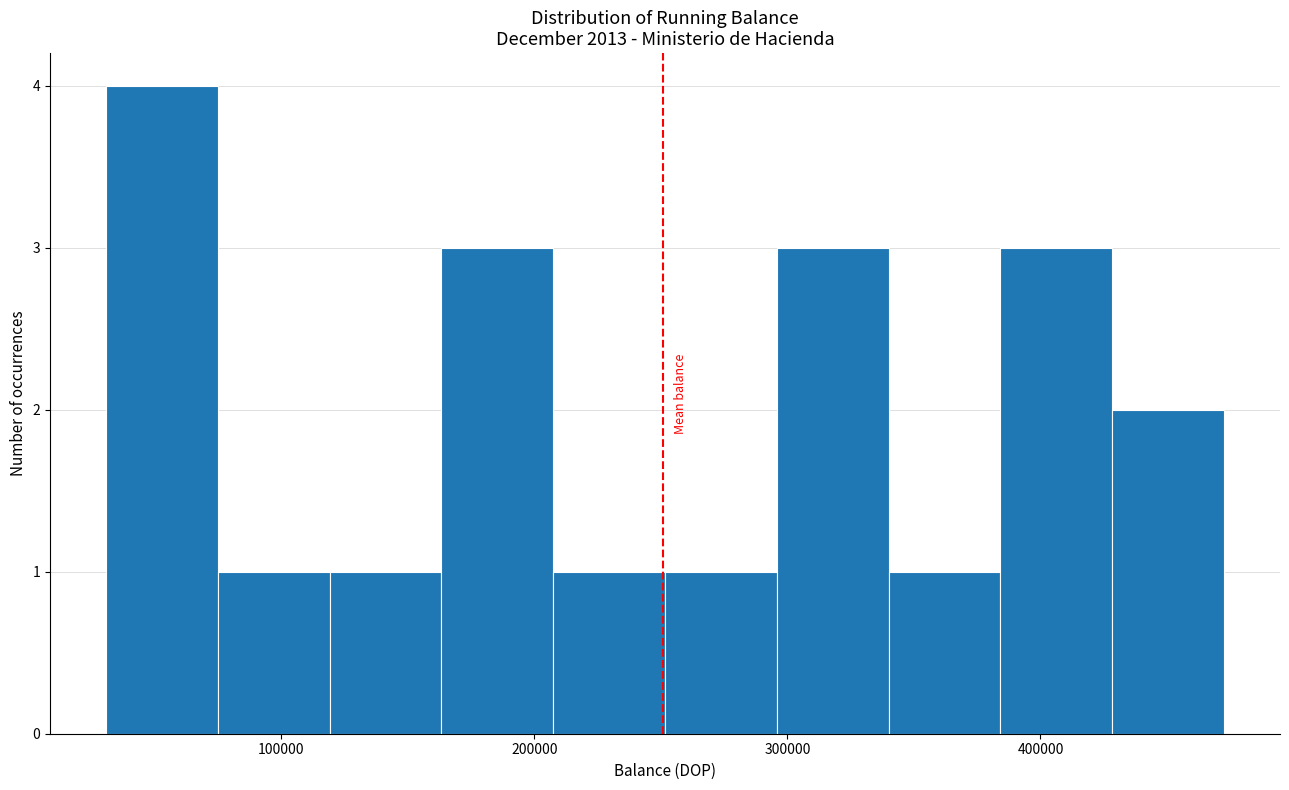

Reading left to right, transcribe this chart: for each bar, give the range it covers on the x-axis and its height. Neither the bar edges nor the heights are printed on the chart, so give them approximately, as read against the axes.

30000 to 70000: 4
70000 to 120000: 1
120000 to 160000: 1
160000 to 210000: 3
210000 to 250000: 1
250000 to 300000: 1
300000 to 340000: 3
340000 to 380000: 1
380000 to 430000: 3
430000 to 470000: 2